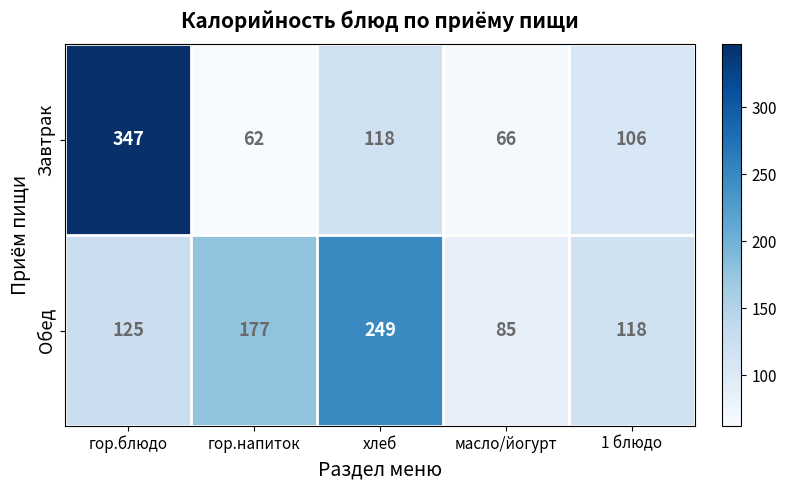

What is the greatest value displayed?

347